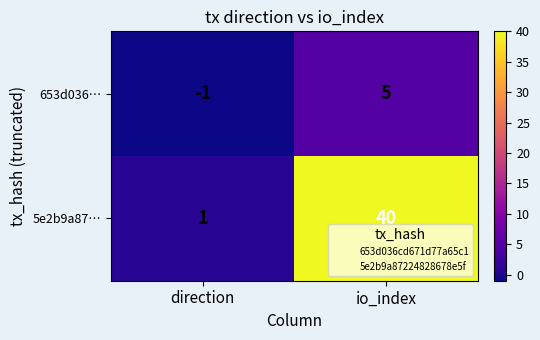

Which series has the largest total across all categories?

5e2b9a87…